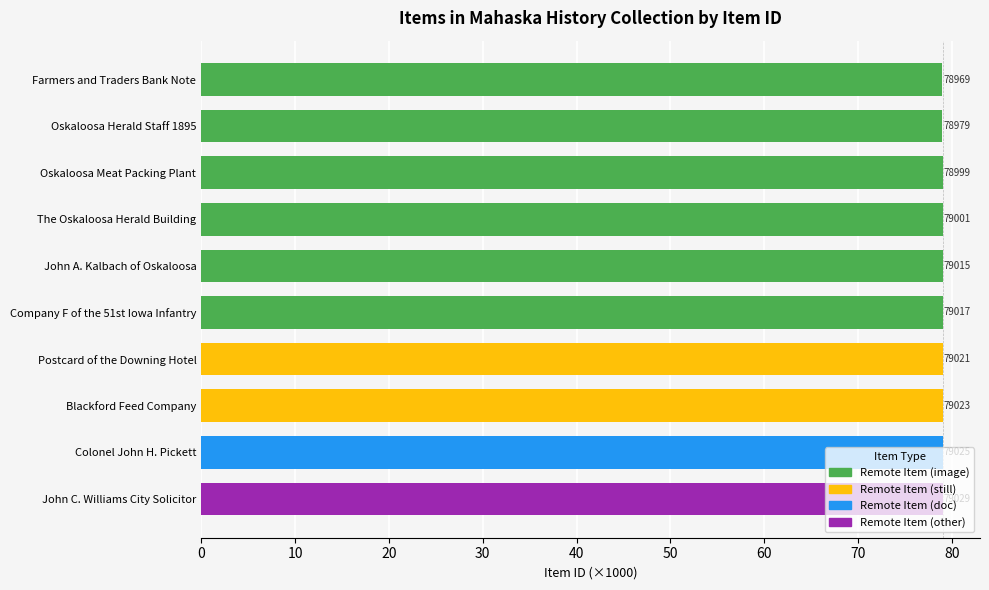

Does the chart contain any negative values?

No